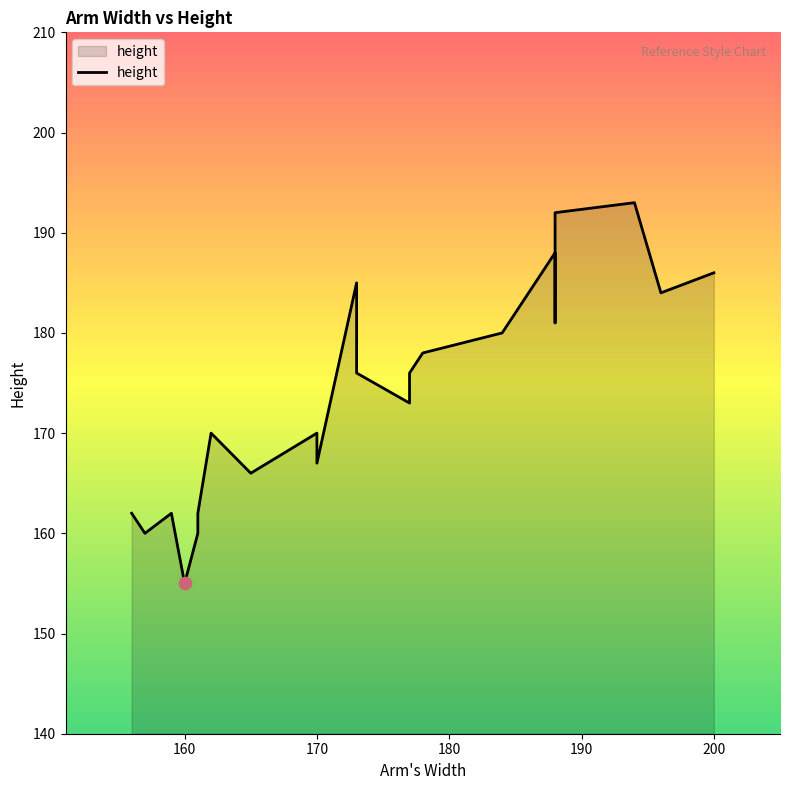

What is the ratio of the value at 188 to the value at 178?

1.1